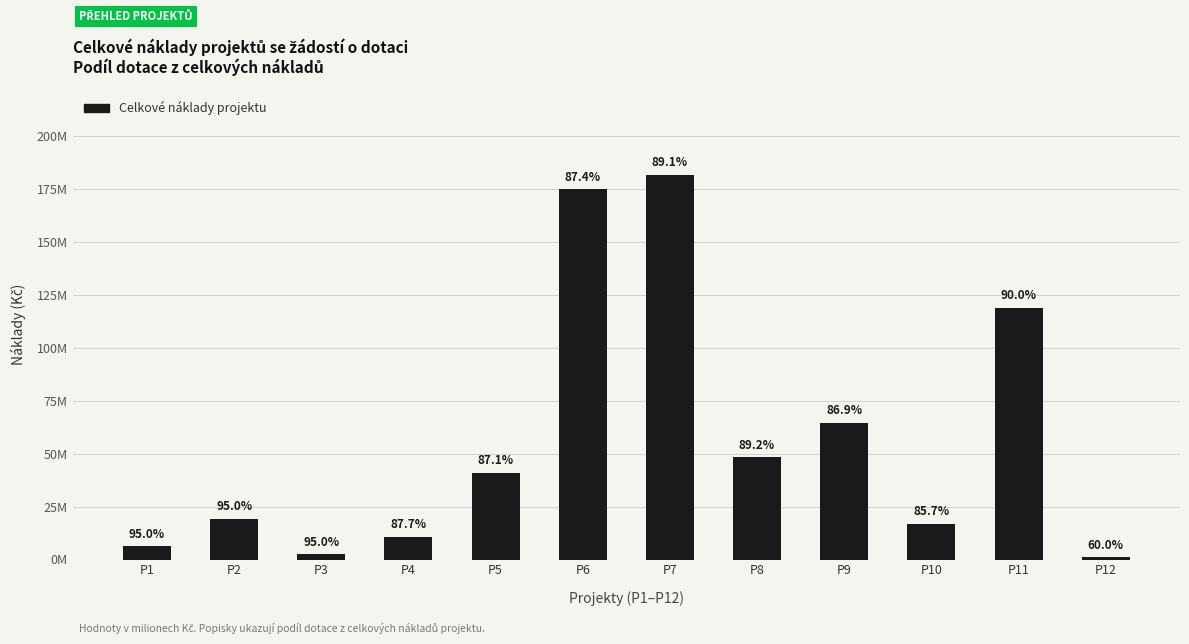

Rank the categories by value from lowest to highest.

P12, P3, P1, P4, P10, P2, P5, P8, P9, P11, P6, P7